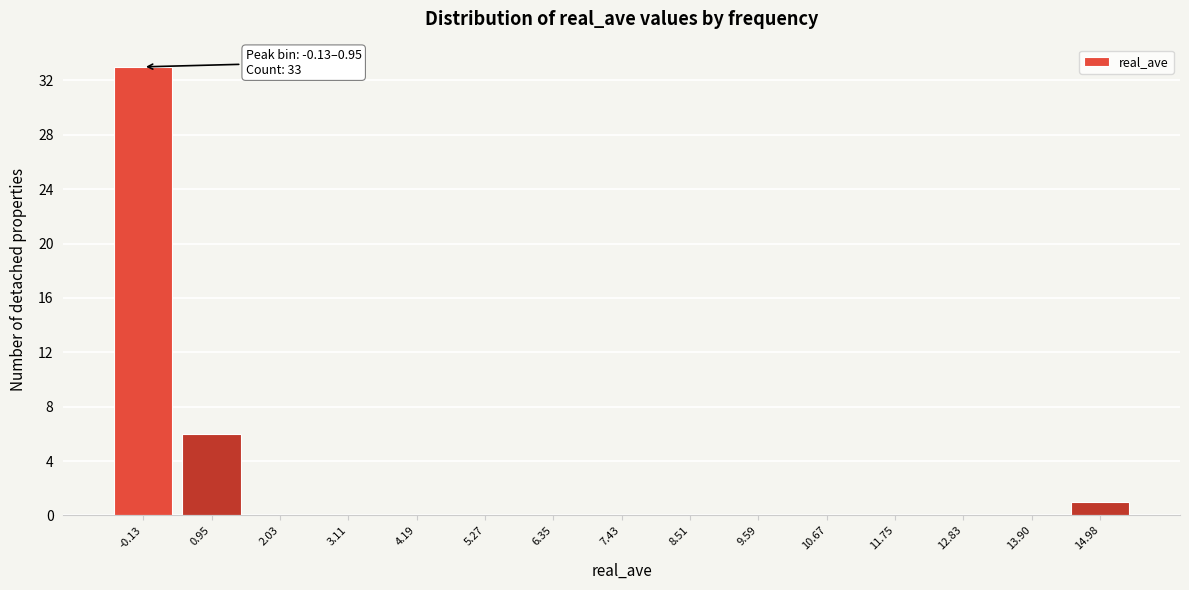

Reading right to left, what are all the values shown in this chart?

14.98=1	13.90=0	12.83=0	11.75=0	10.67=0	9.59=0	8.51=0	7.43=0	6.35=0	5.27=0	4.19=0	3.11=0	2.03=0	0.95=6	-0.13=33